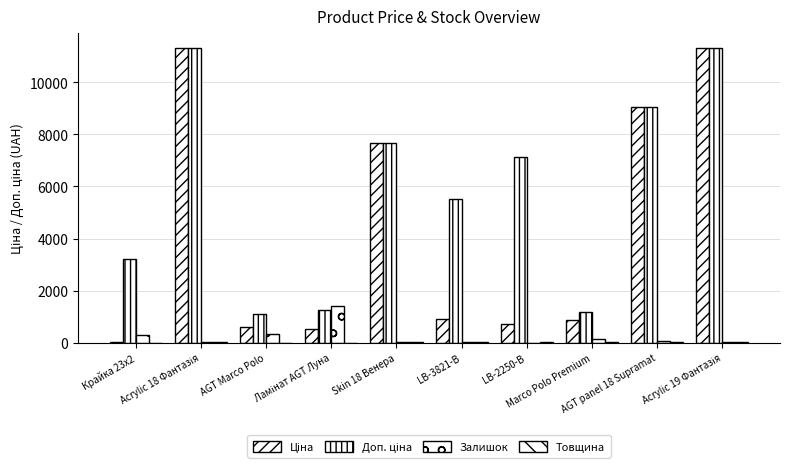

Which category has the highest value across all series?

Acrylic 18 Фантазія